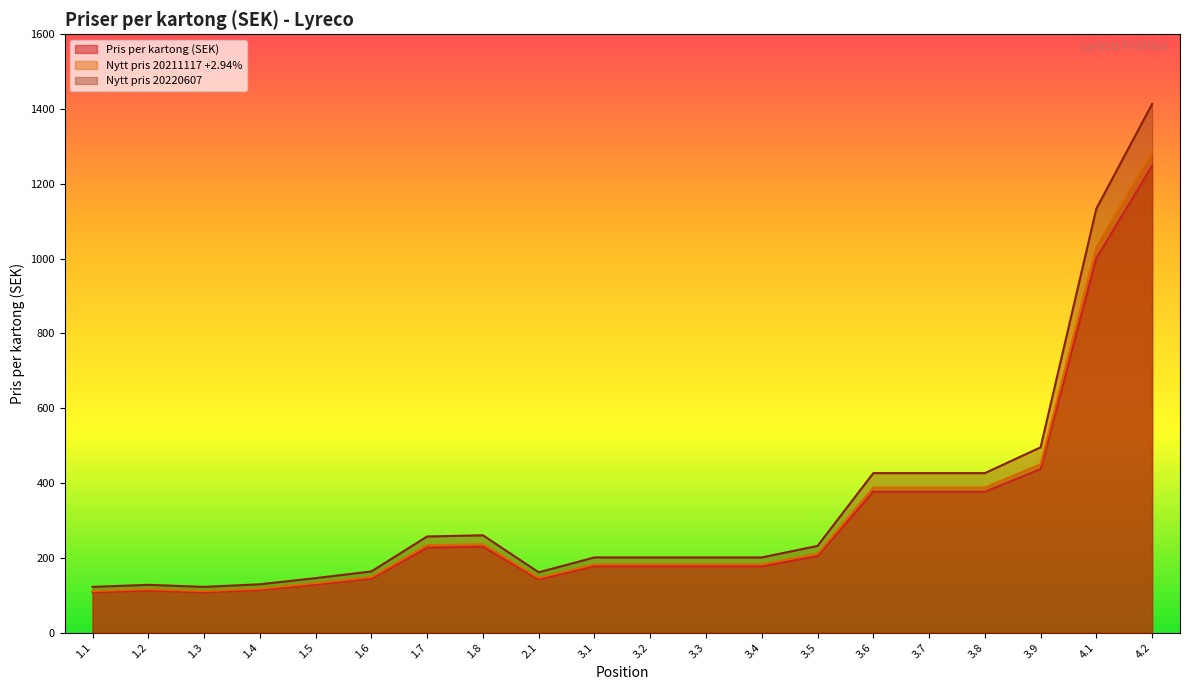

Reading left to right, transcribe all the data shown in this chart.

Pris per kartong (SEK): 1.1=108.0	1.2=112.8	1.3=107.9	1.4=114.2	1.5=128.6	1.6=144.5	1.7=227.0	1.8=229.8	2.1=142.4	3.1=177.5	3.2=177.5	3.3=177.5	3.4=177.5	3.5=204.7	3.6=376.6	3.7=376.6	3.8=376.6	3.9=437.5	4.1=1001.3	4.2=1248.5
Nytt pris 20211117 +2.94%: 1.1=111.1	1.2=116.2	1.3=111.1	1.4=117.5	1.5=132.4	1.6=148.7	1.7=233.7	1.8=236.6	2.1=146.6	3.1=182.7	3.2=182.7	3.3=182.7	3.4=182.7	3.5=210.7	3.6=387.7	3.7=387.7	3.8=387.7	3.9=450.4	4.1=1030.7	4.2=1285.2
Nytt pris 20220607: 1.1=122.2	1.2=127.8	1.3=122.2	1.4=129.3	1.5=145.6	1.6=163.6	1.7=257.1	1.8=260.3	2.1=161.2	3.1=201.0	3.2=201.0	3.3=201.0	3.4=201.0	3.5=231.8	3.6=426.5	3.7=426.5	3.8=426.5	3.9=495.4	4.1=1133.8	4.2=1413.7